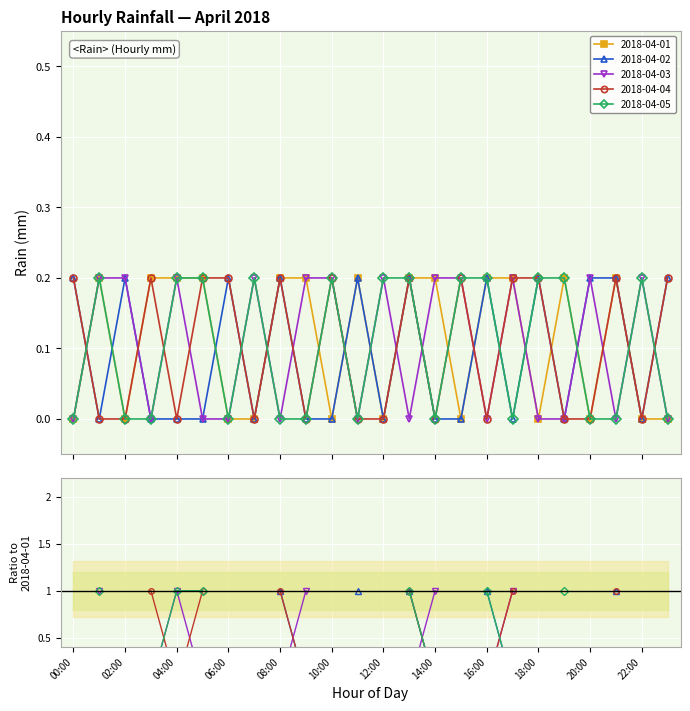

How many intersections are there between 2018-04-01 and 2018-04-03?

9